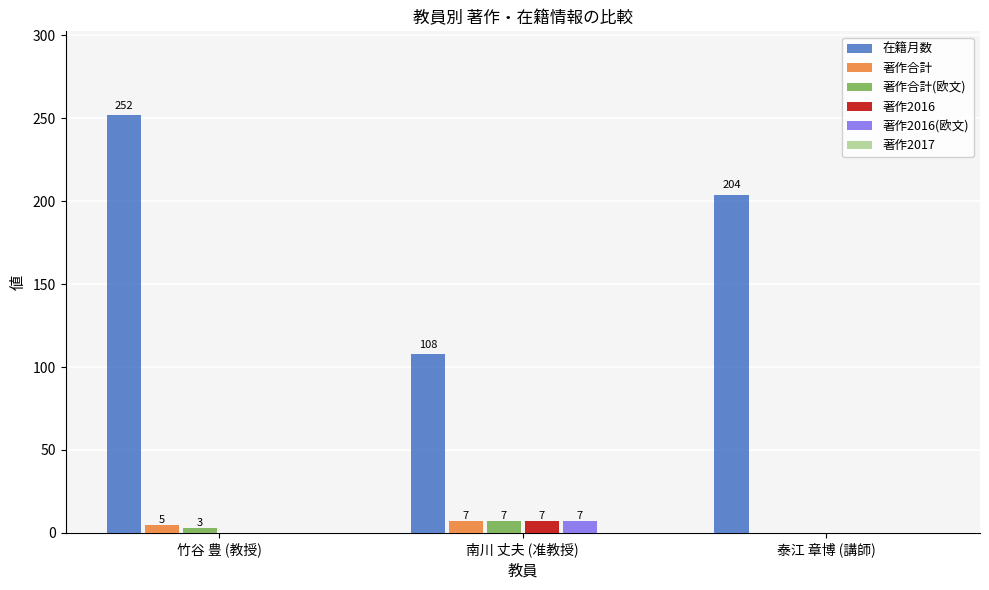

Reading left to right, what are all the values shown in this chart?

在籍月数: 竹谷 豊 (教授)=252	南川 丈夫 (准教授)=108	泰江 章博 (講師)=204
著作合計: 竹谷 豊 (教授)=5	南川 丈夫 (准教授)=7	泰江 章博 (講師)=0
著作合計(欧文): 竹谷 豊 (教授)=3	南川 丈夫 (准教授)=7	泰江 章博 (講師)=0
著作2016: 竹谷 豊 (教授)=0	南川 丈夫 (准教授)=7	泰江 章博 (講師)=0
著作2016(欧文): 竹谷 豊 (教授)=0	南川 丈夫 (准教授)=7	泰江 章博 (講師)=0